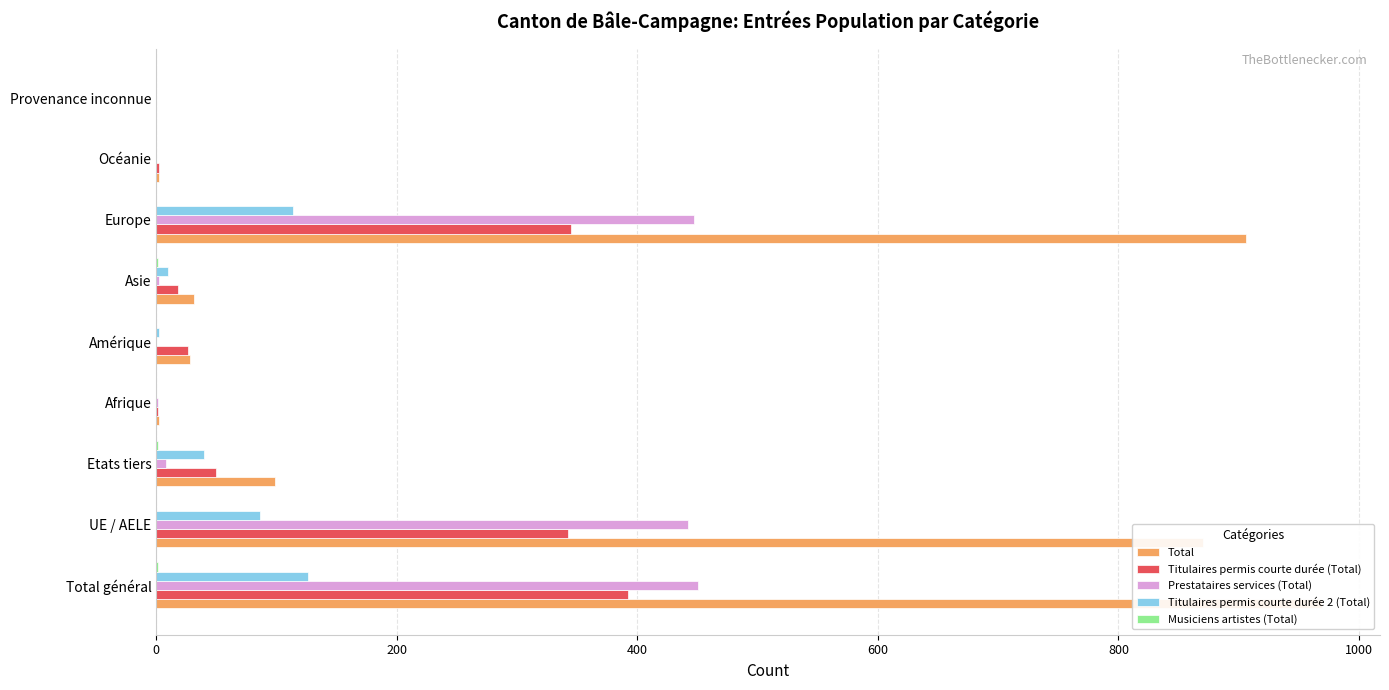

At how many categories does at least one series exceed 792?

3